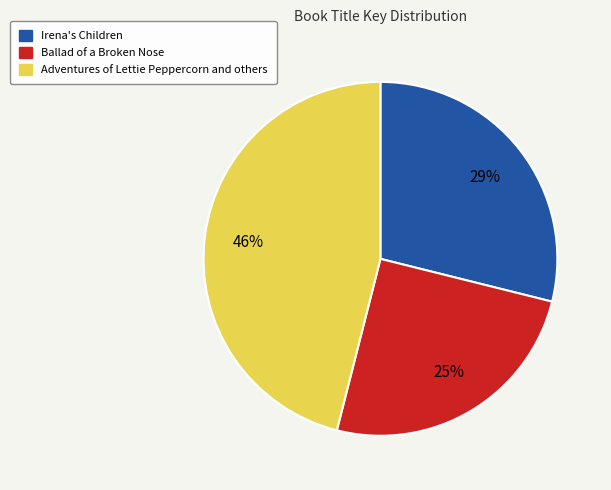

Is there a majority slice in this chart?

No